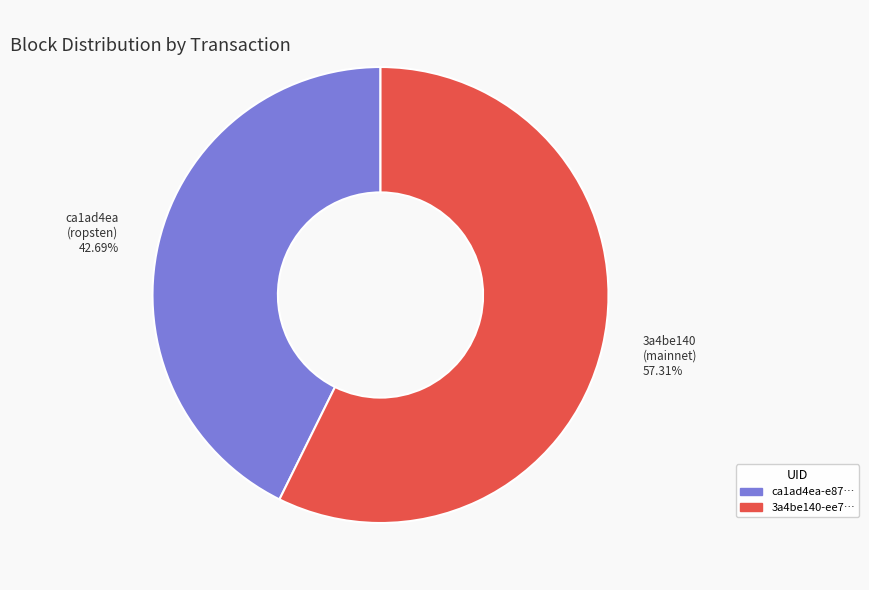

Do 3a4be140 (mainnet) 57.31% and ca1ad4ea (ropsten) 42.69% together represent more than half of the pie?

Yes